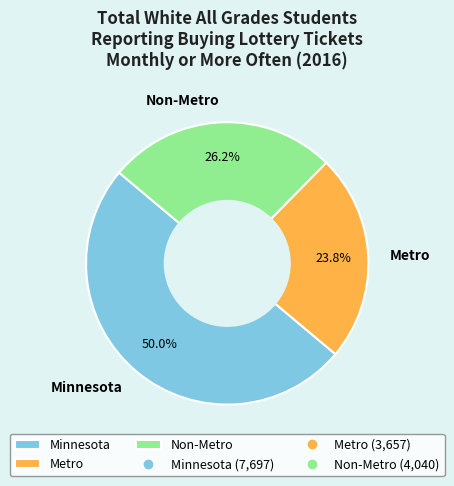

What is the largest slice in the pie chart?

Minnesota